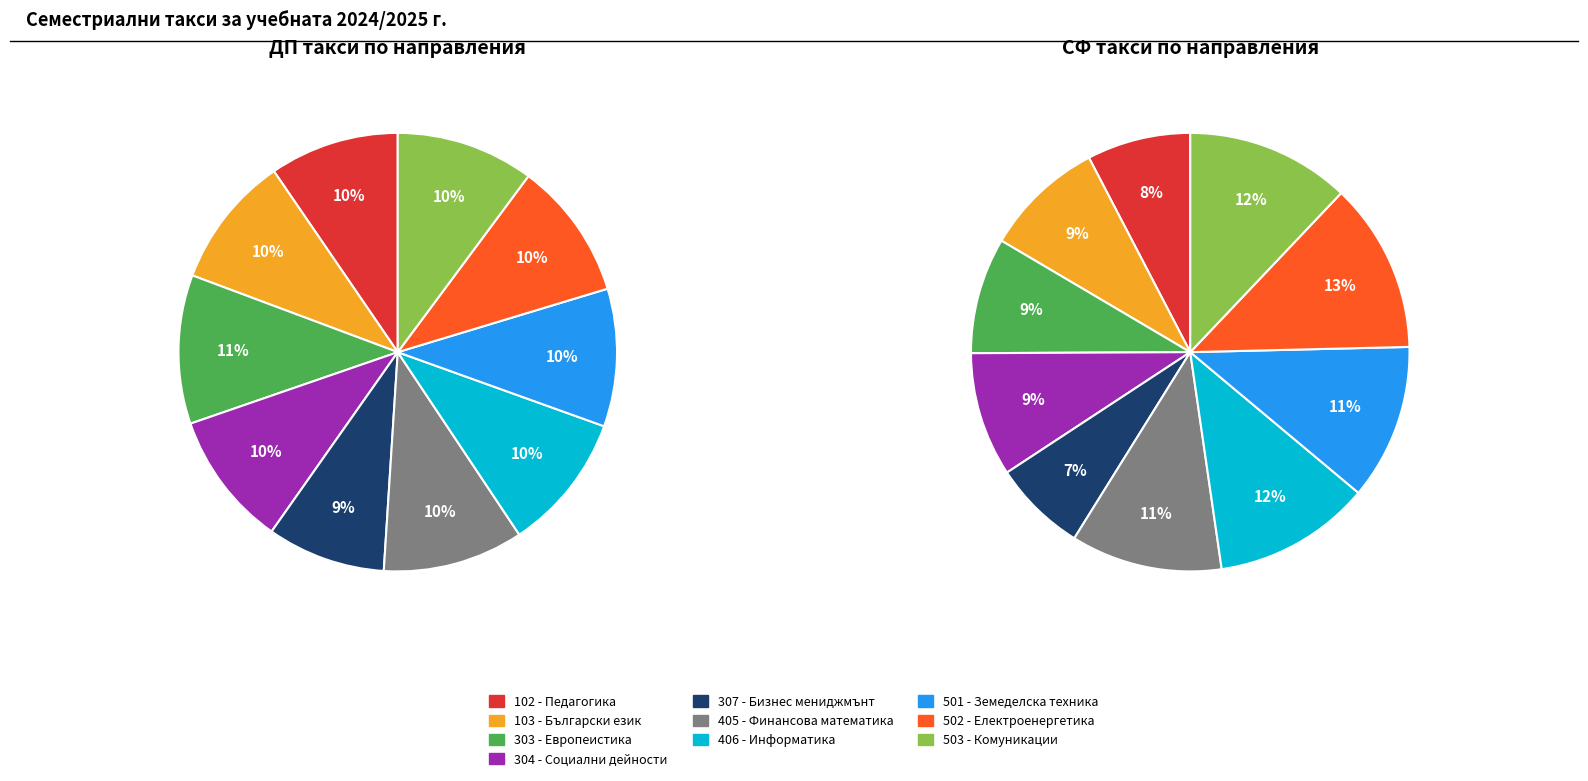

How many slices are in this pie chart?

10